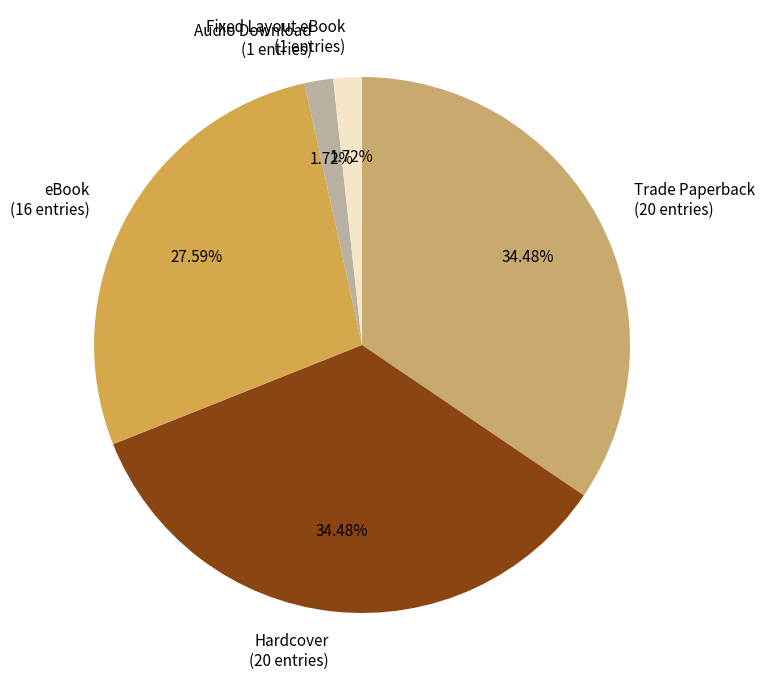

To the nearest percent, what is the combined percentage of Trade Paperback and Audio Download?

36%